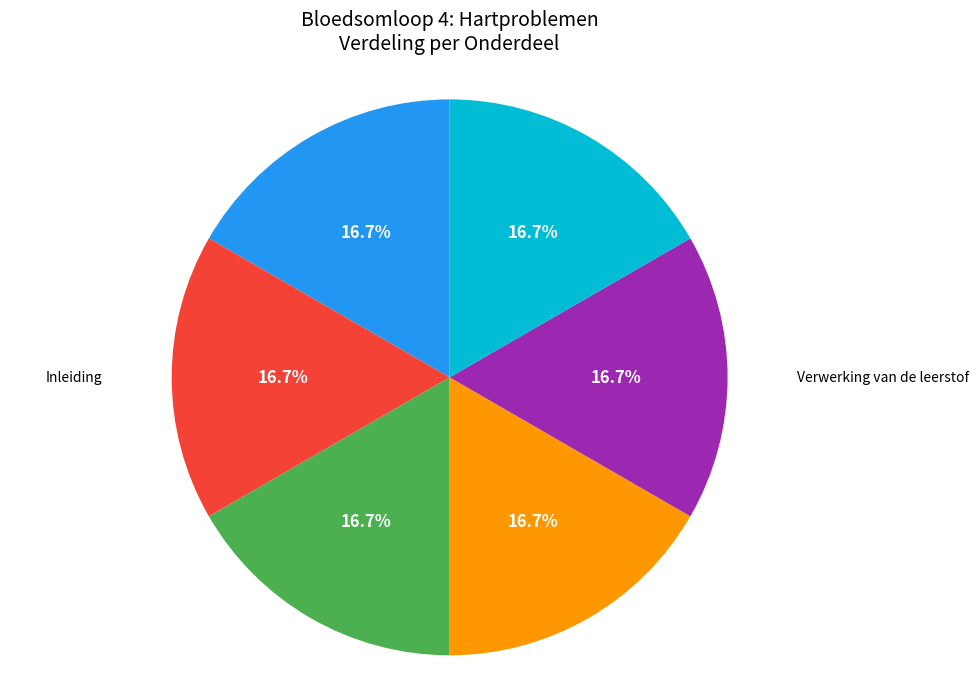

Does any single category account for the majority?

No